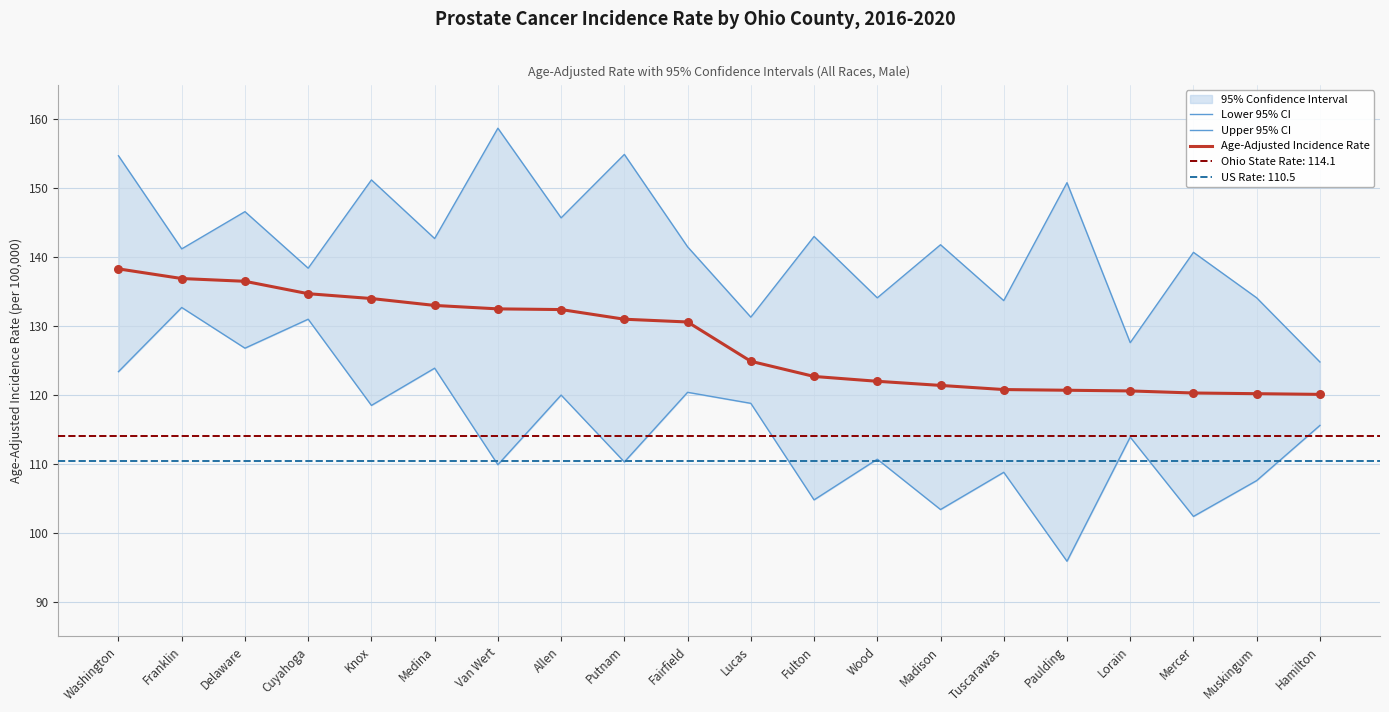

Which series has the largest total across all categories?

Upper 95% CI